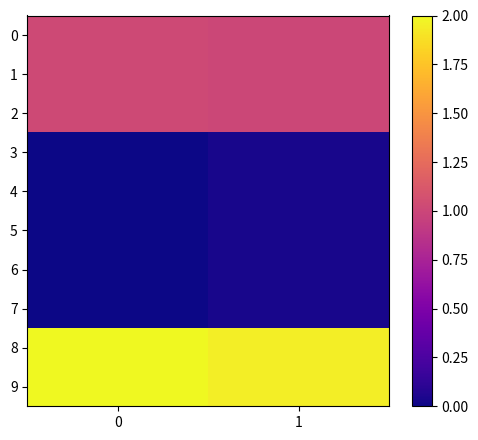

List the series in order of their peak value, lowest first.

3, 4, 5, 6, 7, 0, 1, 2, 8, 9